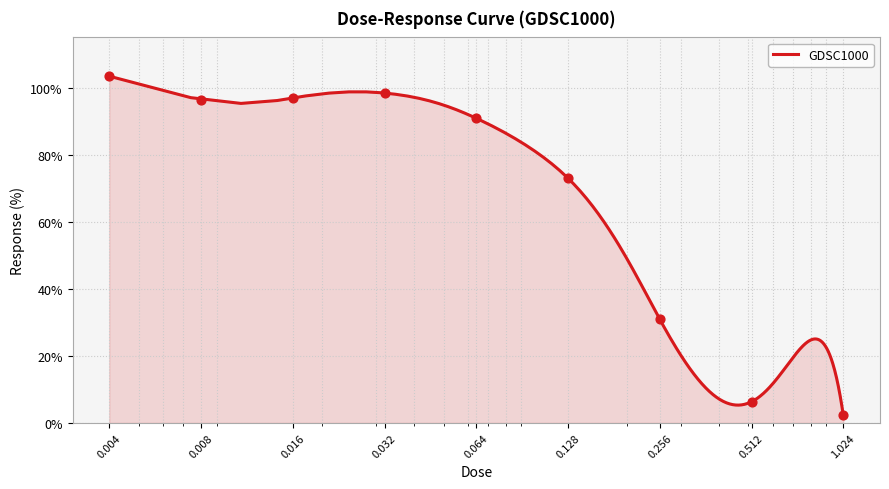

Between 0.512 and 0.128, which is larger?

0.128